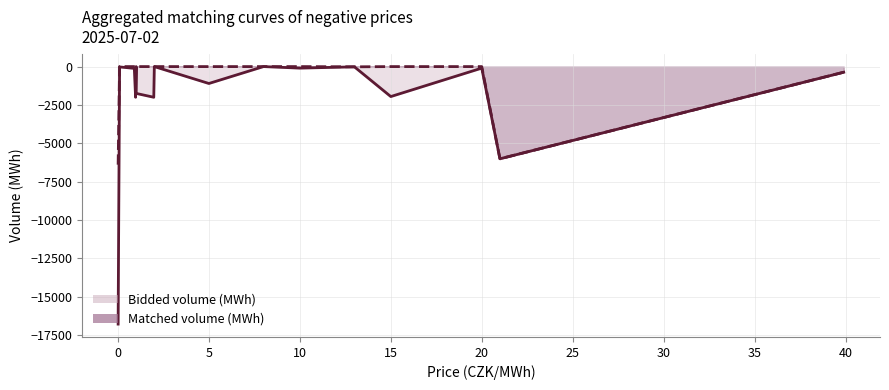

What is the approximate value of Matched volume (MWh) at 21.0?

-6011.6